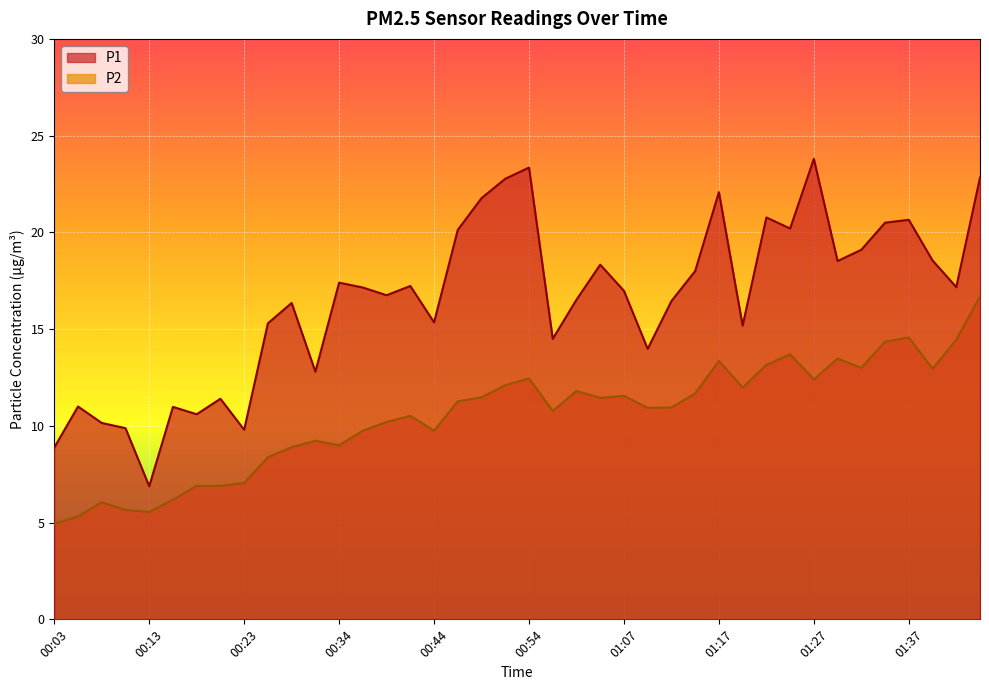

What is the sum of all P1 values?

660.0